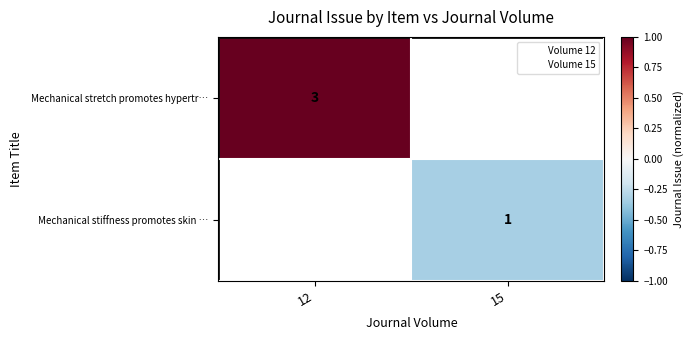

The Volume 12 series shows 1.0 at 12. True or false?

True